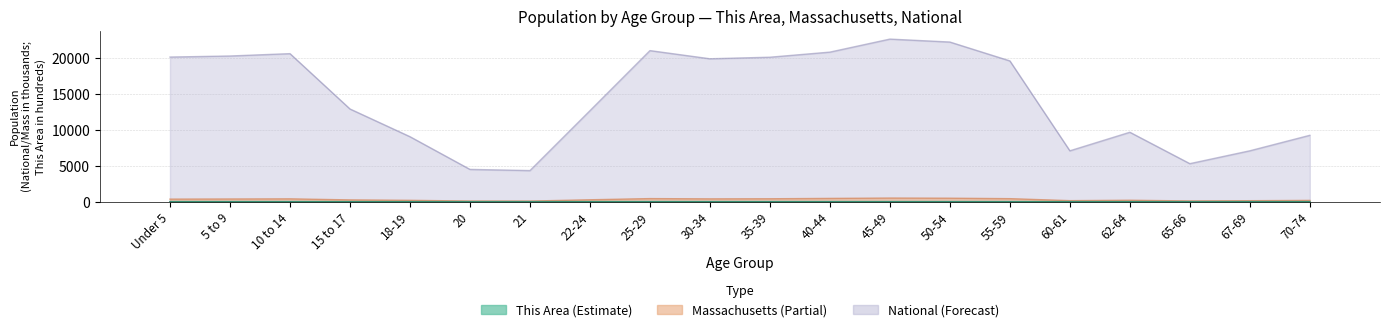

Reading left to right, what are all the values shown in this chart?

This Area: 7.6	6.7	6.7	4.3	2.7	1.6	1.5	4.8	8.6	7.5	7.6	7.8	8.6	8.5	6.5	2.7	3.3	1.6	2.6	3.1
Massachusetts: 367.1	385.7	405.6	260.5	202.2	101.2	96.4	278.0	441.5	403.6	418.2	469.0	515.4	497.0	432.8	156.6	214.0	114.8	149.7	192.0
National: 20201.4	20348.7	20677.2	12954.3	9086.1	4519.1	4354.3	12712.6	21101.8	19962.1	20179.6	20891.0	22708.6	22298.1	19664.8	7113.7	9704.2	5319.9	7115.4	9278.2